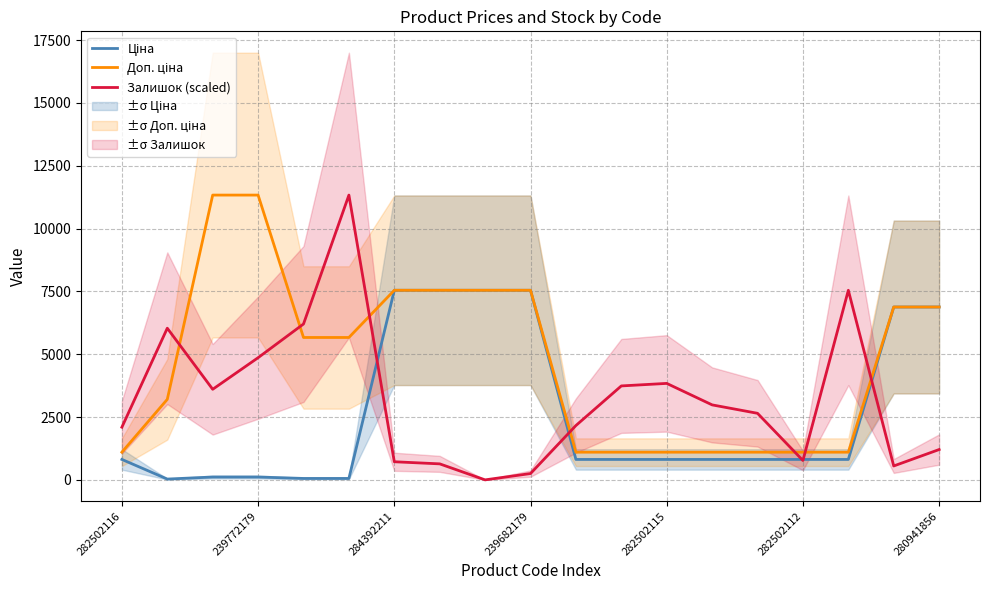

True or false: Залишок (scaled) has a value of 720.9 at 284392211.

True